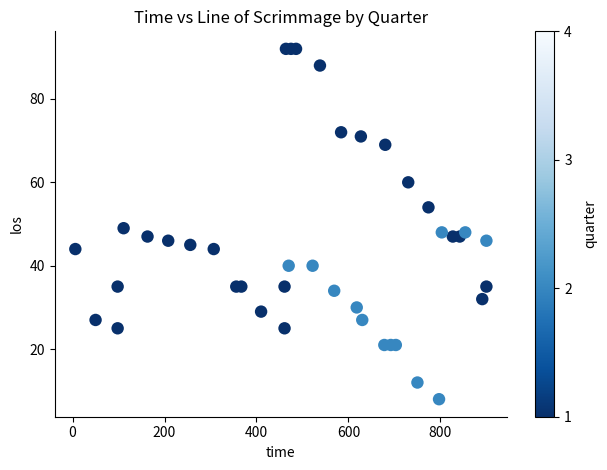

What Y value in the scatter plot is closest to 50?

49